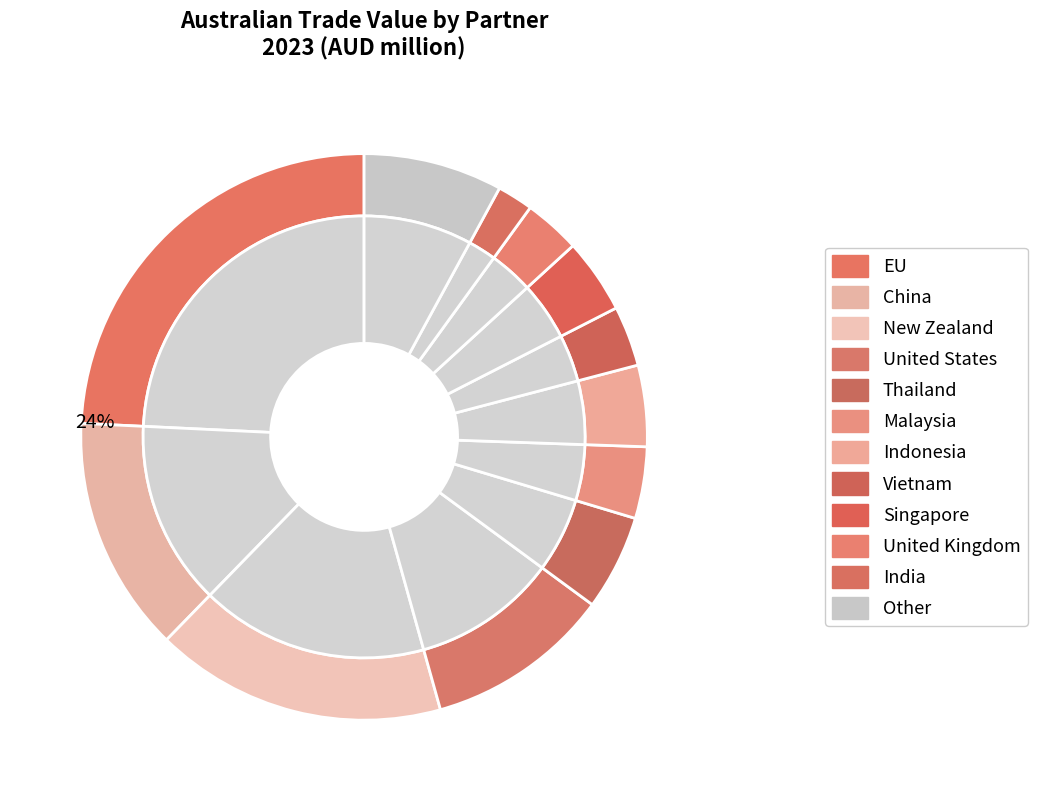

To the nearest percent, what is the difference between the EU and Singapore slice percentages?

20%